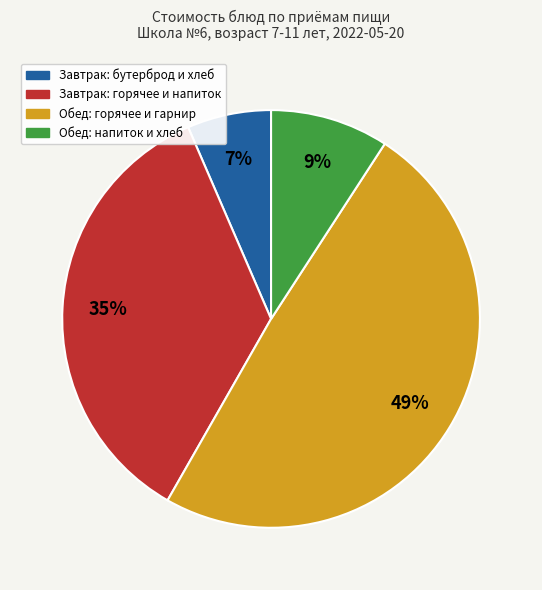

To the nearest percent, what is the difference between the largest and smallest slice percentages?

43%